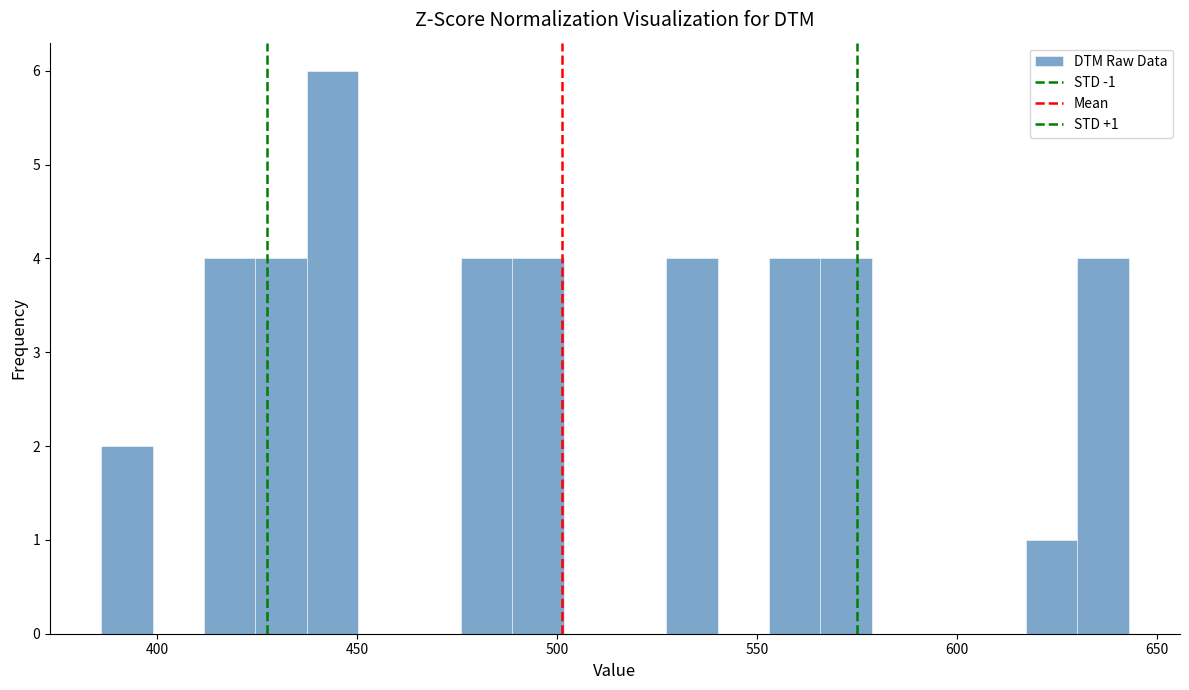

Read against the x-axis, roughly where is the centre of the tallest bar?

445